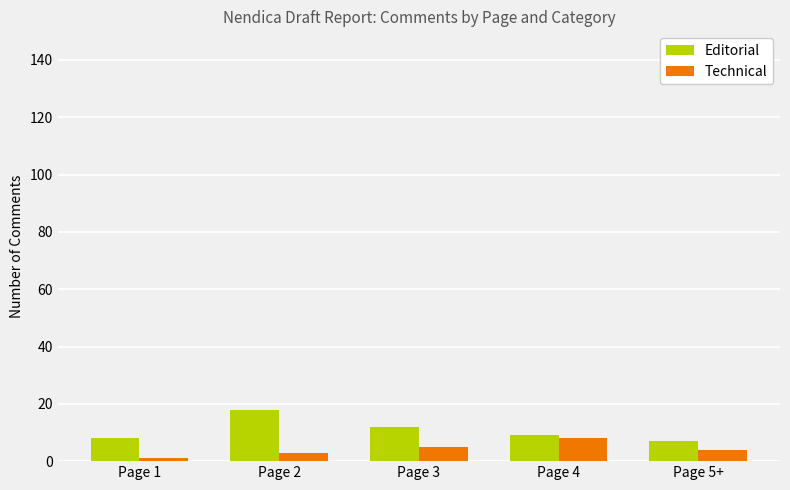

What is the label of the 3rd bar from the left?

Page 3